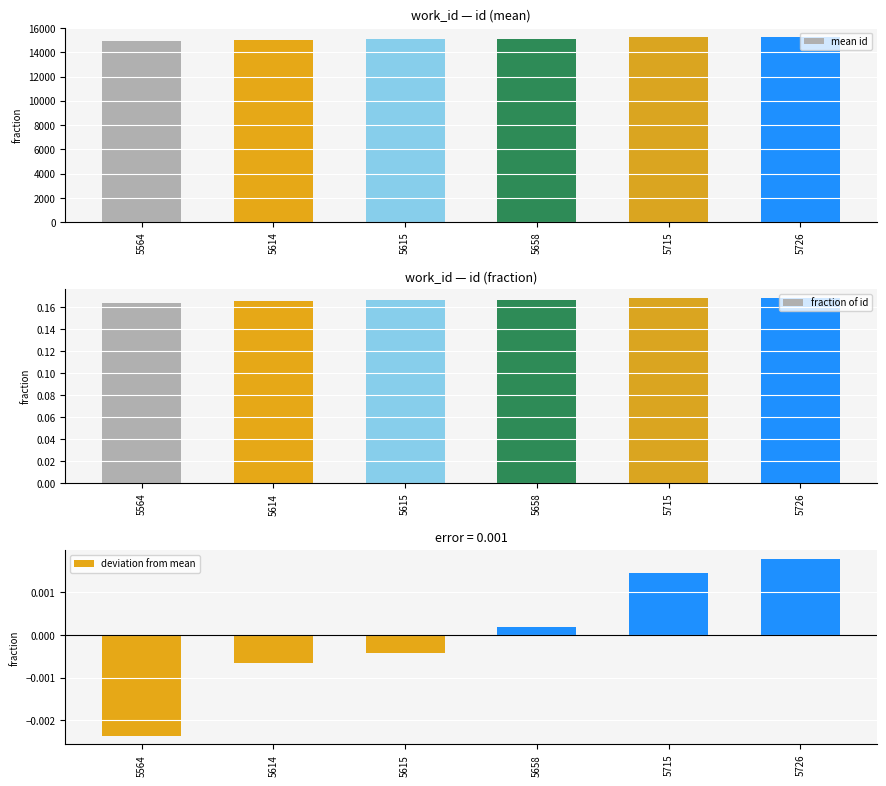

What is the difference between the mean id values at 5715 and 5615?

171.0